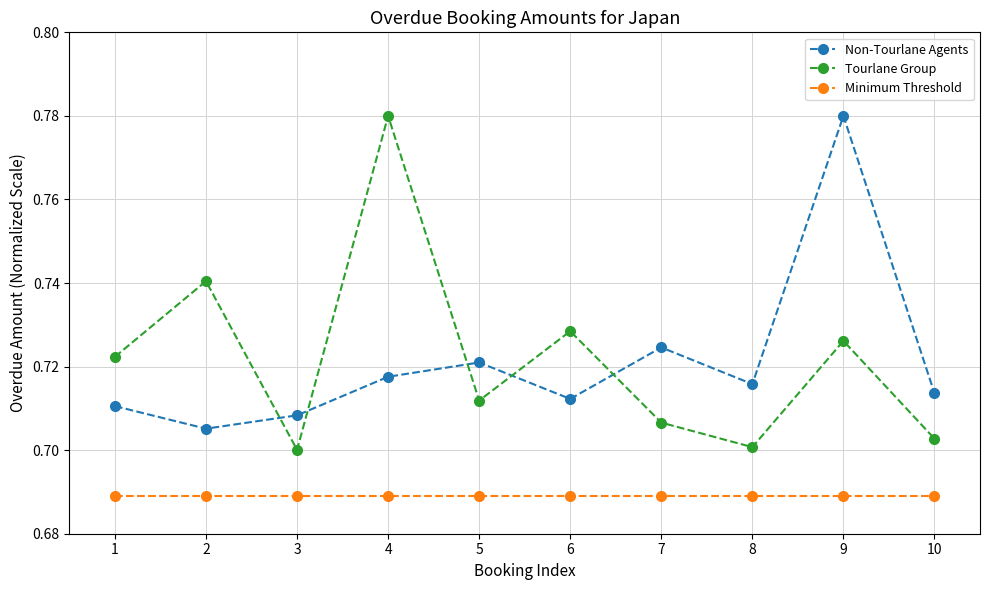

After their last crossing, which series has the higher values: Tourlane Group or Non-Tourlane Agents?

Non-Tourlane Agents